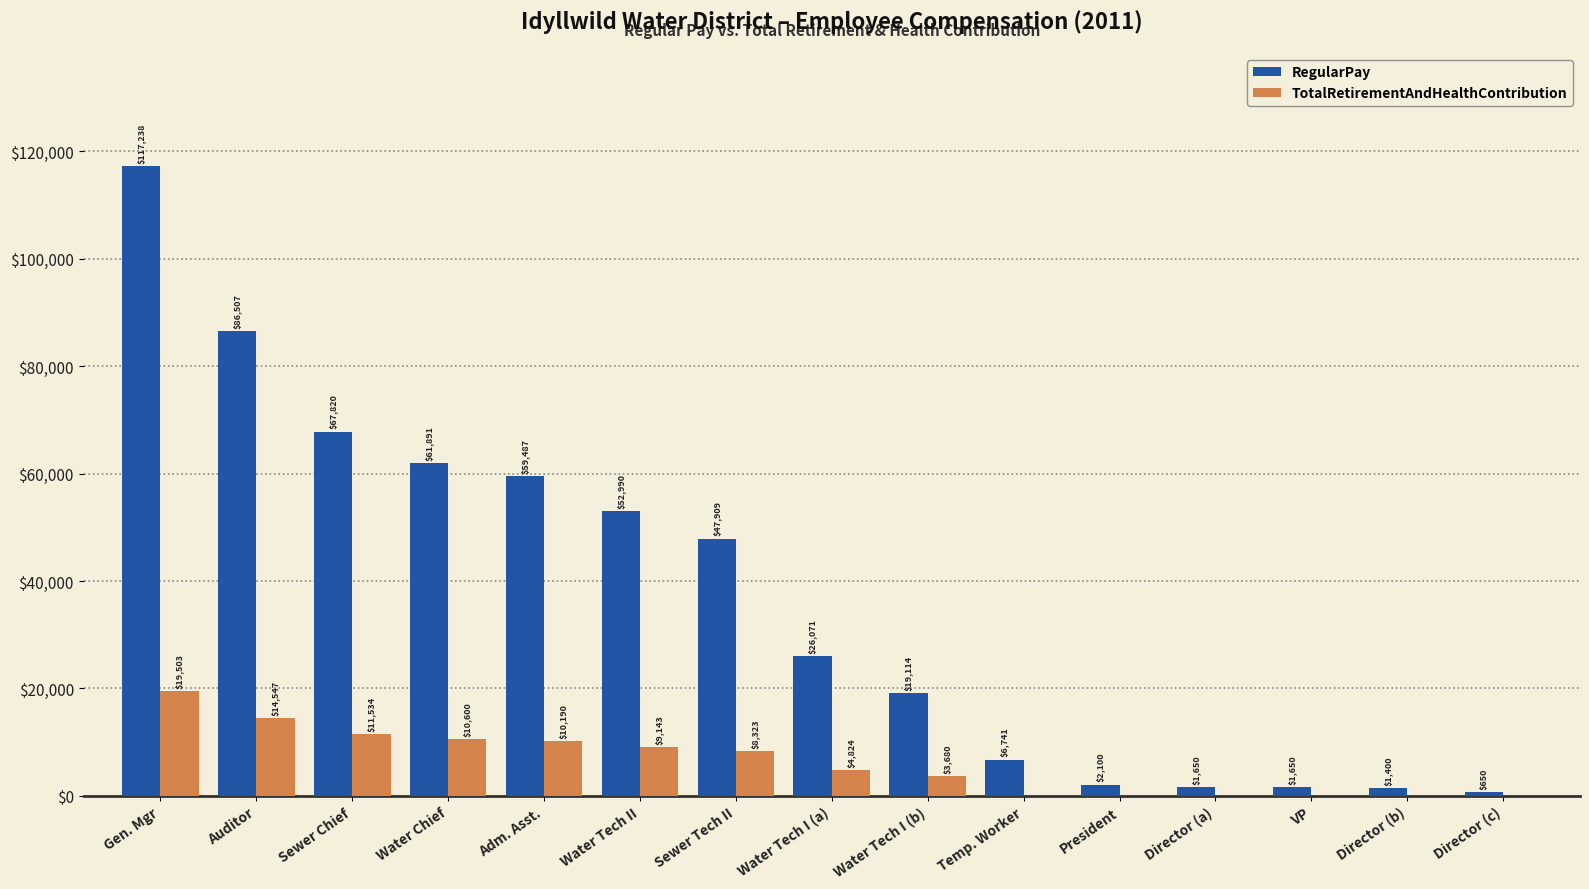

The value of TotalRetirementAndHealthContribution at Temp. Worker is 5902. True or false?

False